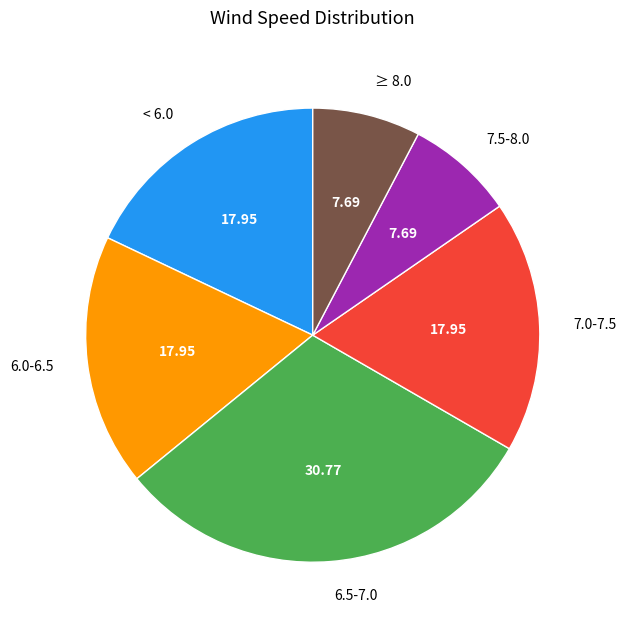

What is the ratio of the value at 6.5-7.0 to the value at < 6.0?

1.7